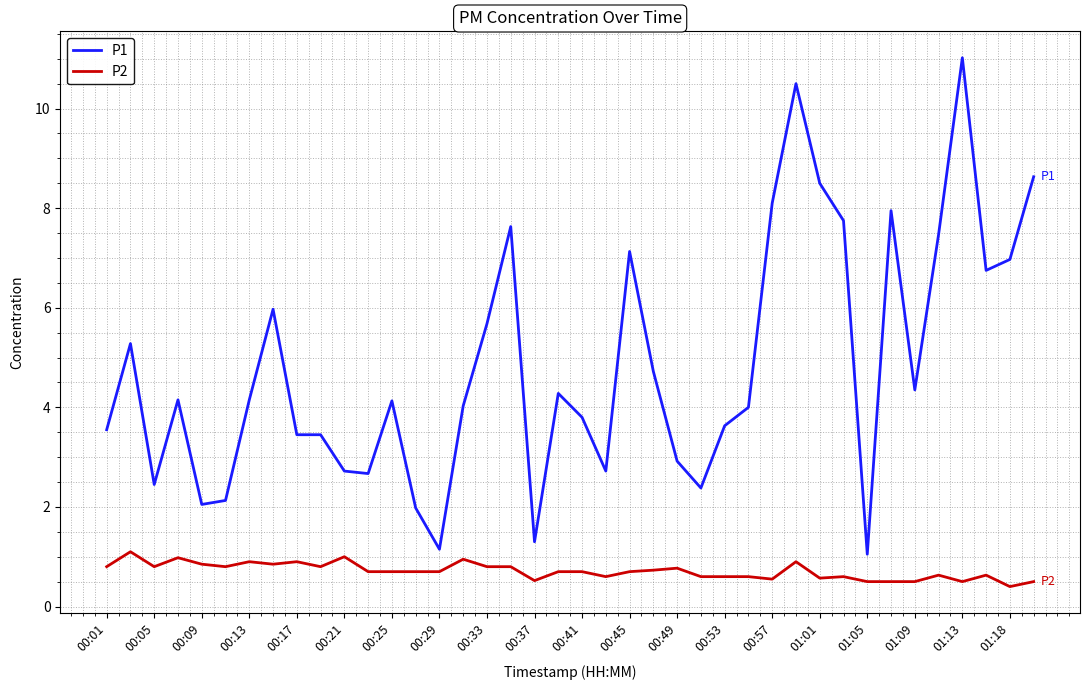

List the series in order of their overall mean, lowest first.

P2, P1